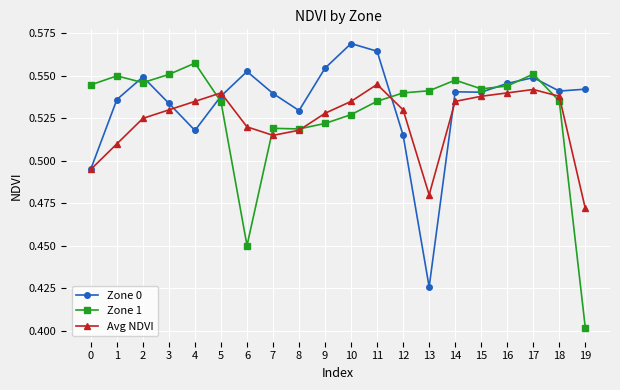

At which category does the chart reach its peak across all series?

10